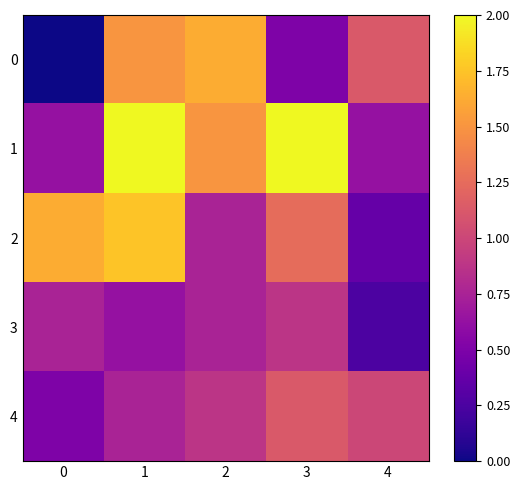

Reading right to left, list all the values displayed in this chart.

0: 4=1.1	3=0.5	2=1.6	1=1.5	0=0.0
1: 4=0.6	3=2.0	2=1.5	1=2.0	0=0.6
2: 4=0.4	3=1.2	2=0.8	1=1.8	0=1.6
3: 4=0.2	3=0.9	2=0.8	1=0.6	0=0.8
4: 4=1.0	3=1.1	2=0.9	1=0.8	0=0.5